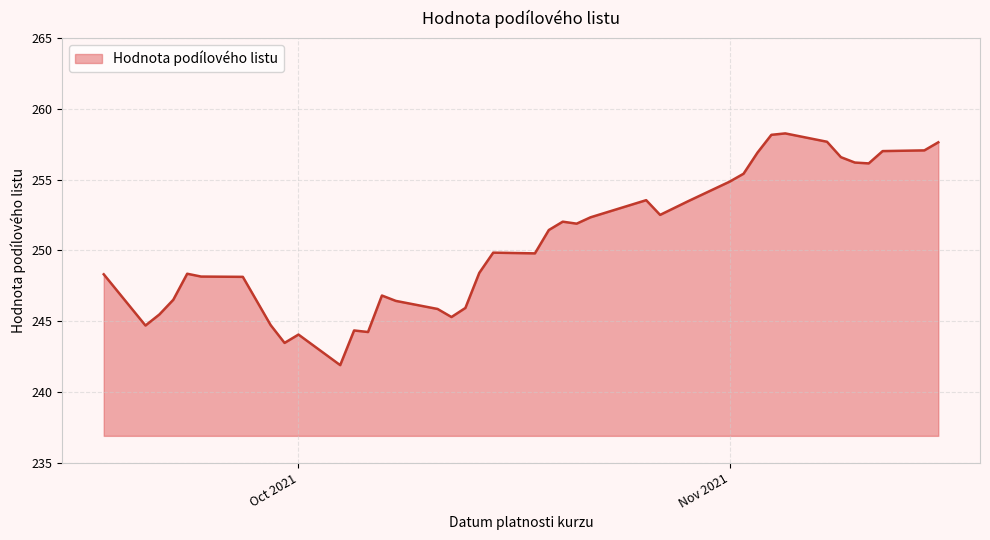

True or false: there are more than 2 points higher than both neighbors.

True